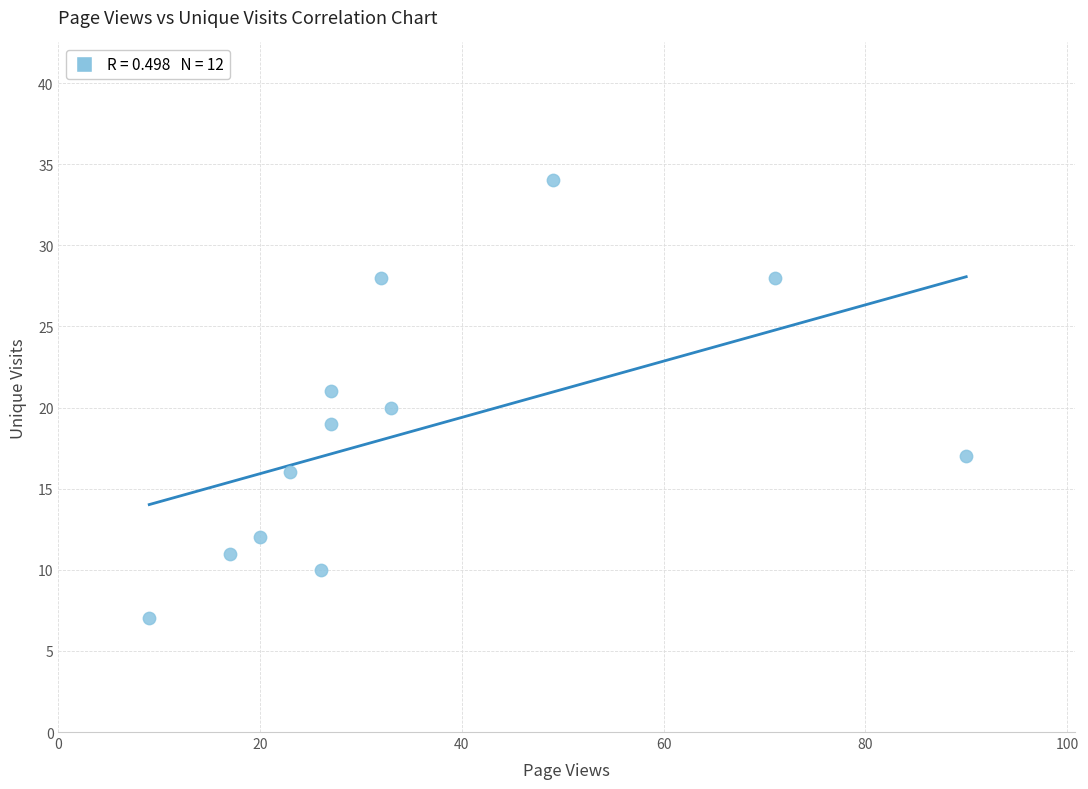

What is the range of X values (max minus min)?

81